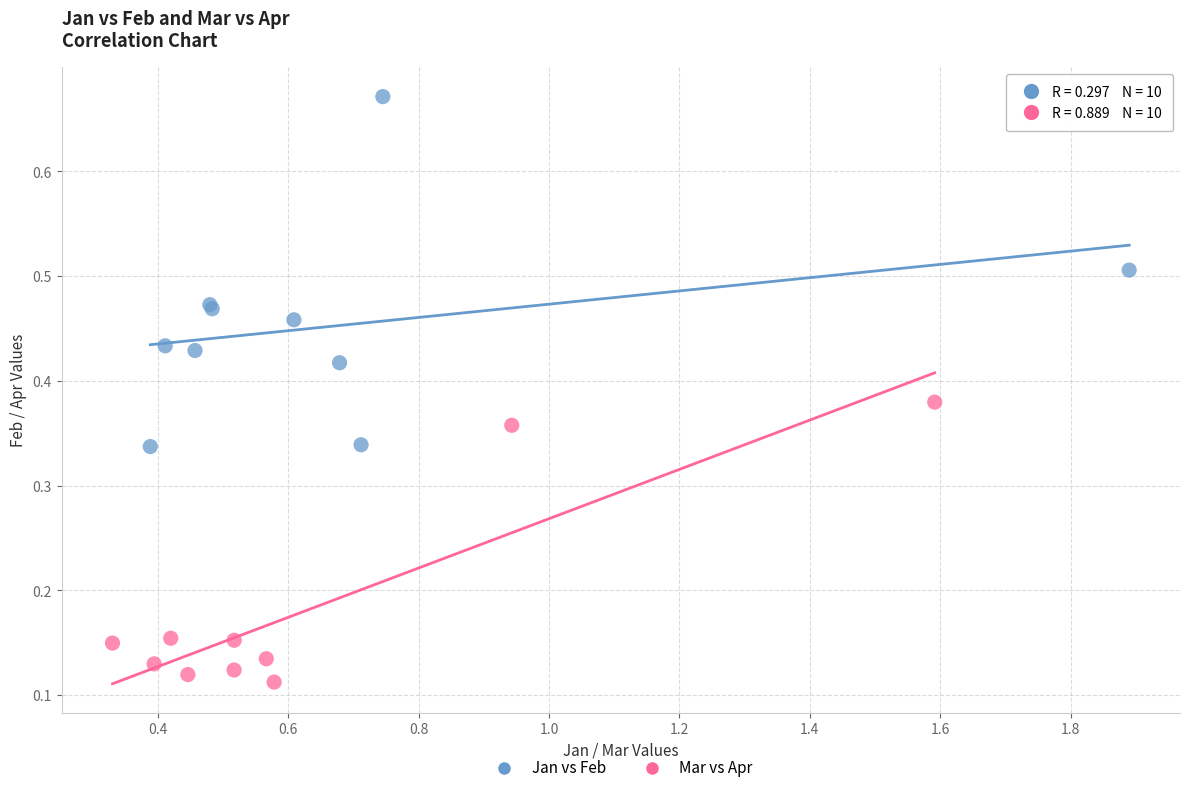

Which series contains the lowest Y value?

Mar vs Apr